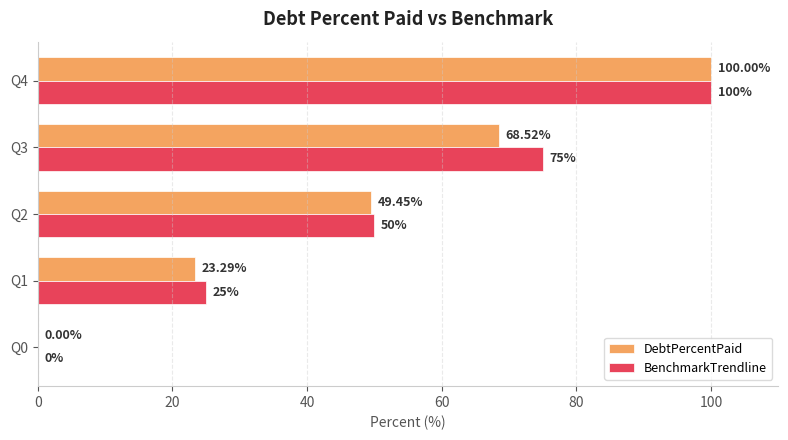

How many positive values does the BenchmarkTrendline series have?

4